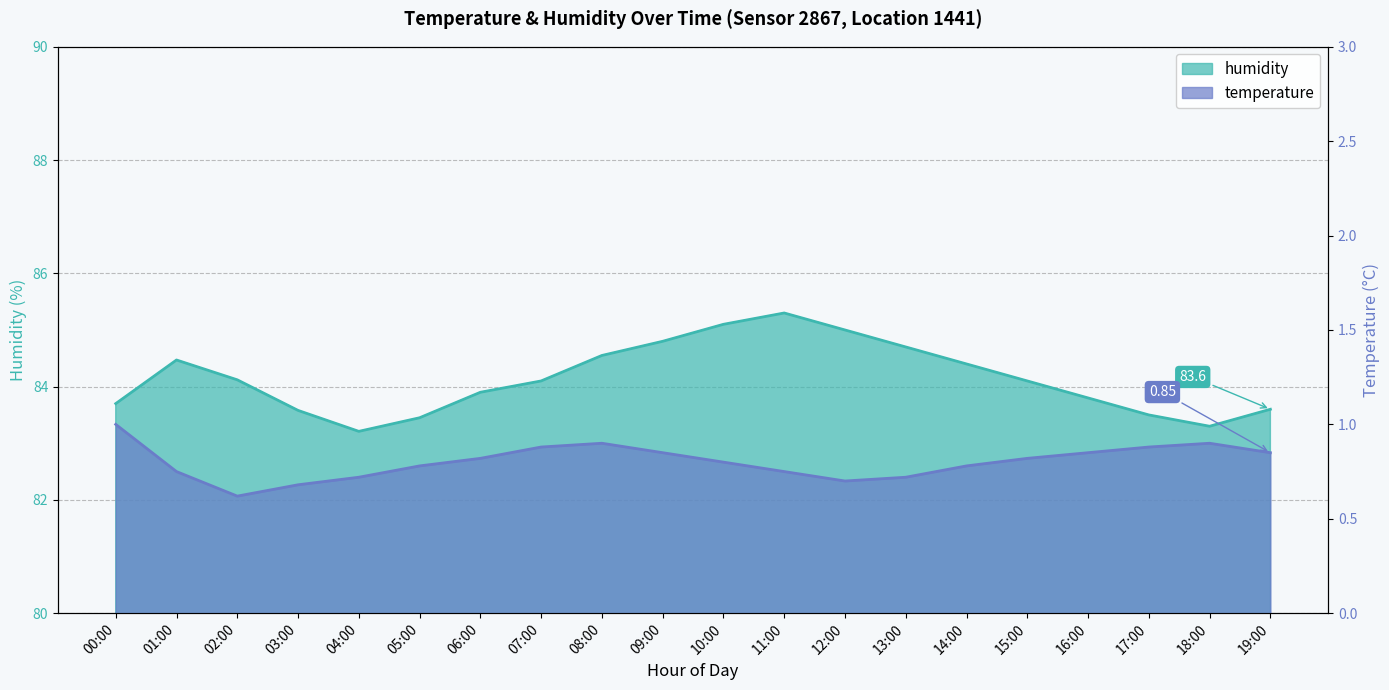

Rank the series by their maximum value, from highest to lowest.

humidity, temperature